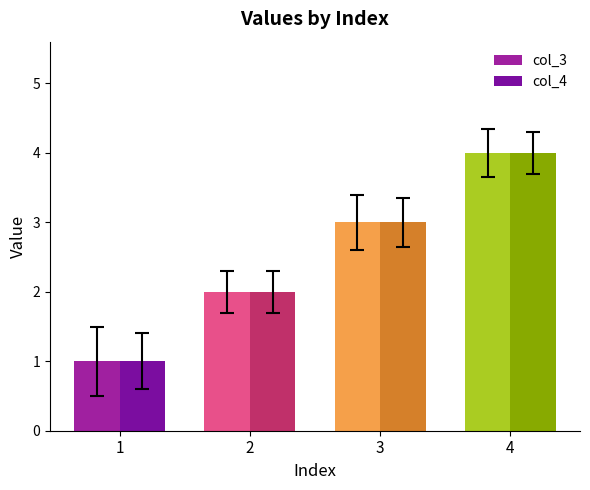

At which category is the sum across all series the highest?

4